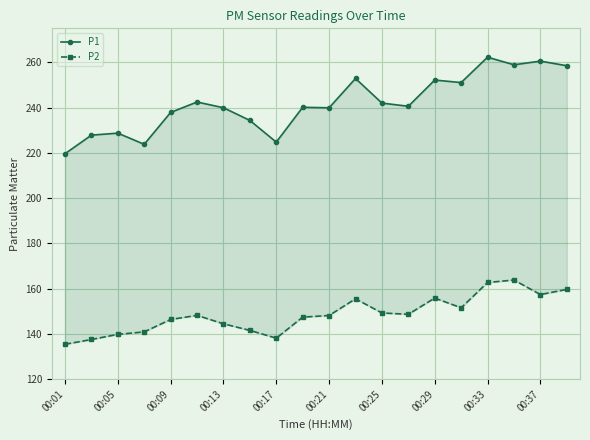

Does the chart display data point markers on the line(s)?

Yes